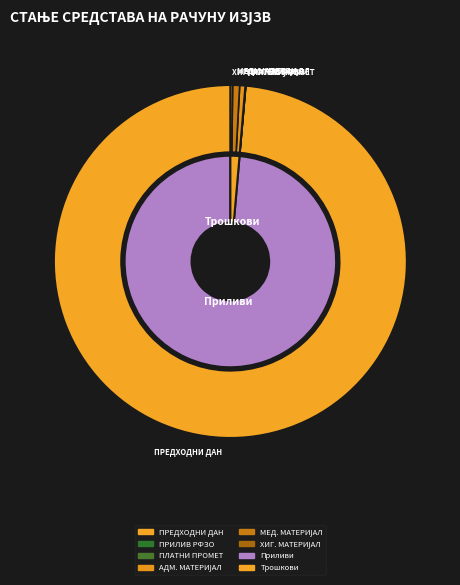

The МЕДИЦИНСКИ И ЛАБОРАТОРИЈСКИ МАТЕРИЈАЛ slice represents 1% of the pie. True or false?

True